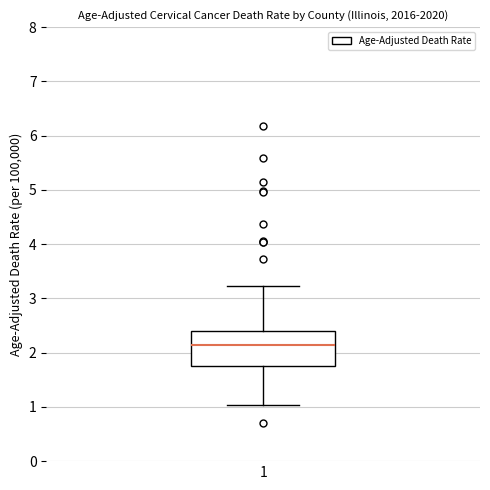

Read this box plot against the y-axis: the position of the median line, the range covered by the box, and the ends of both whiskers. The values are not printed on the chart, so give them approximately, as read against the axis.

median 2.1, box 1.7 to 2.4, whiskers 1.0 to 3.2